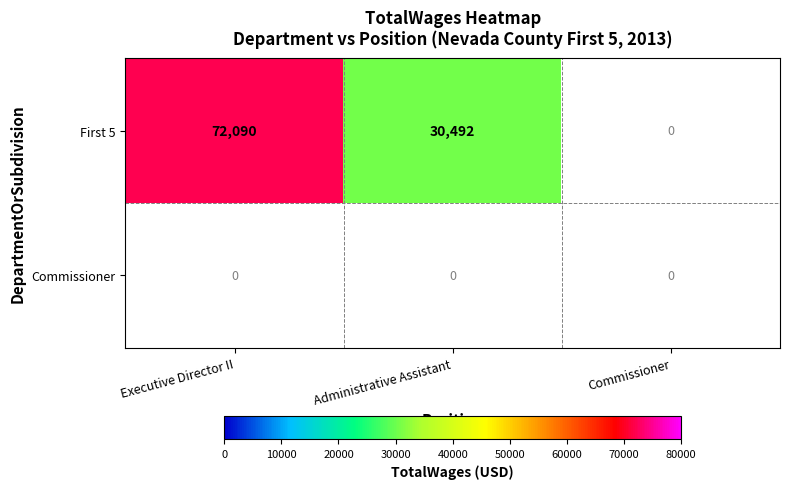

How many data points does each series have?

3